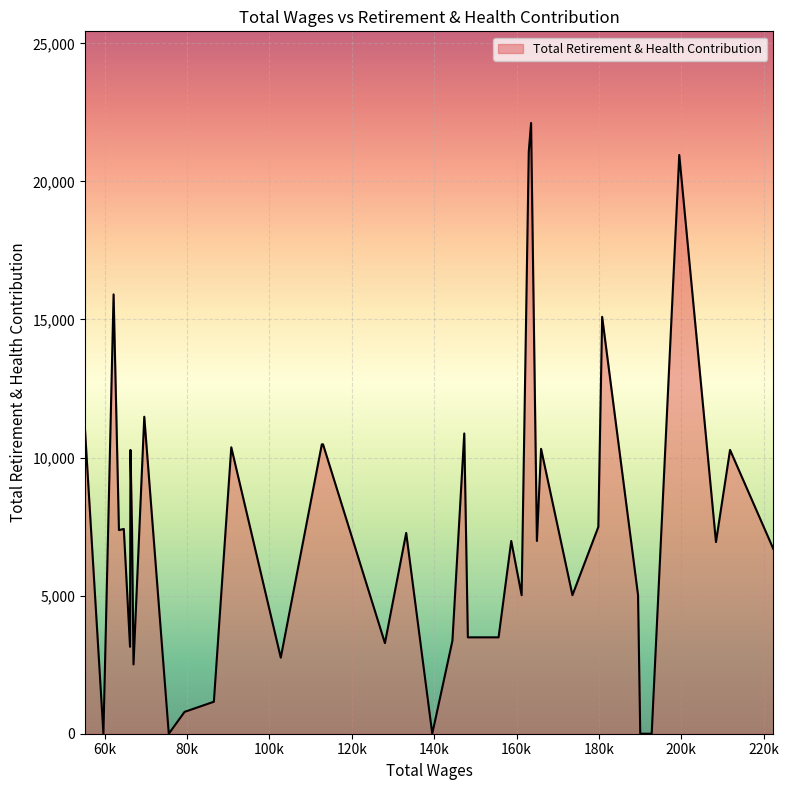

What is the greatest value displayed?

22116